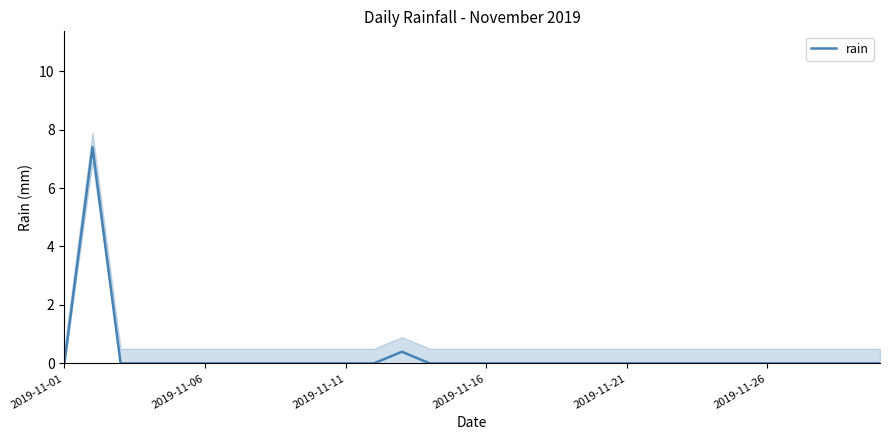

What is the highest value of the rain series?

7.4